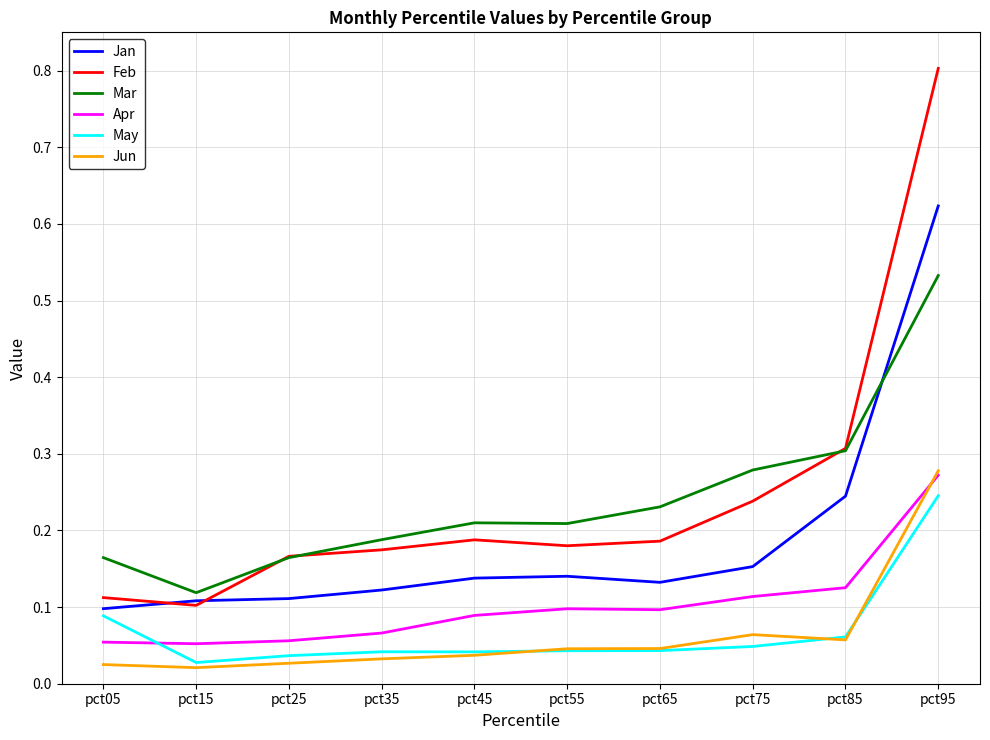

The value of Jun at pct85 is 0.1. True or false?

True